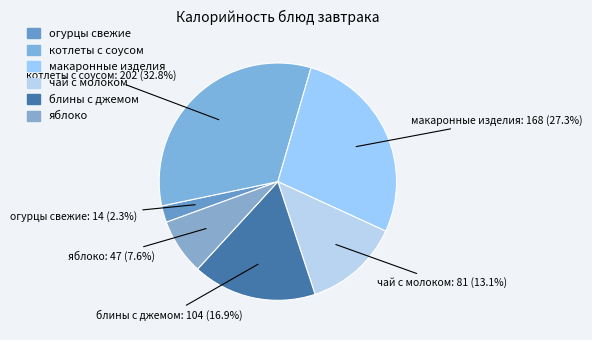

Between макаронные изделия and чай с молоком, which is larger?

макаронные изделия